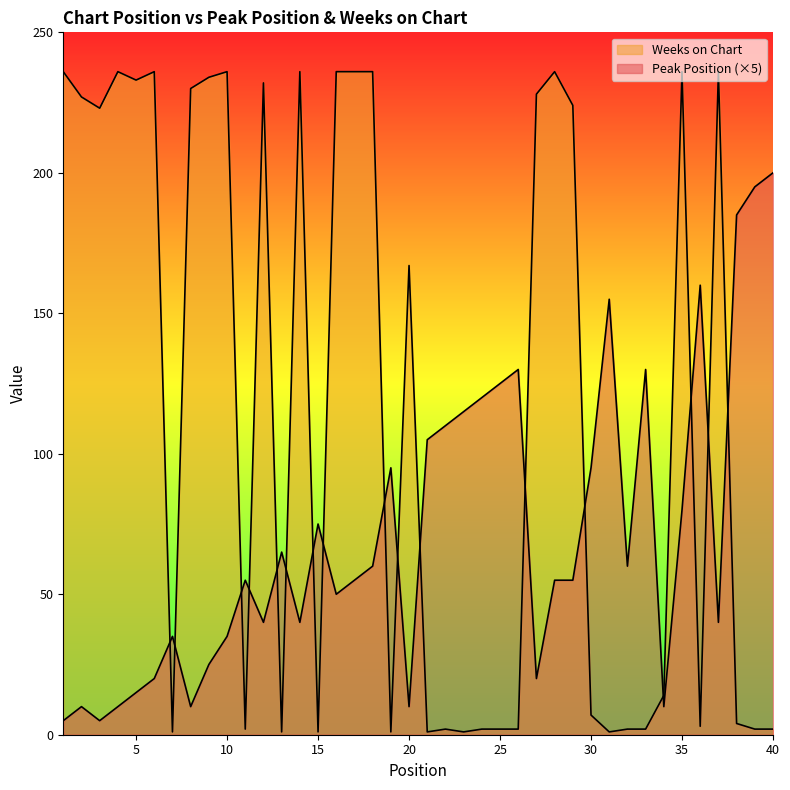

At which label does Weeks on Chart reach its minimum?

7